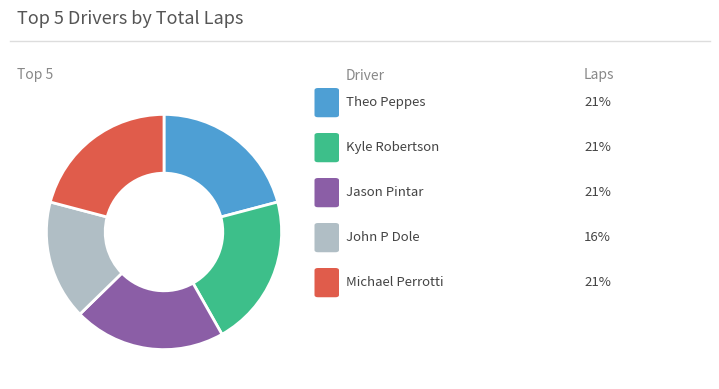

Does any single category account for the majority?

No